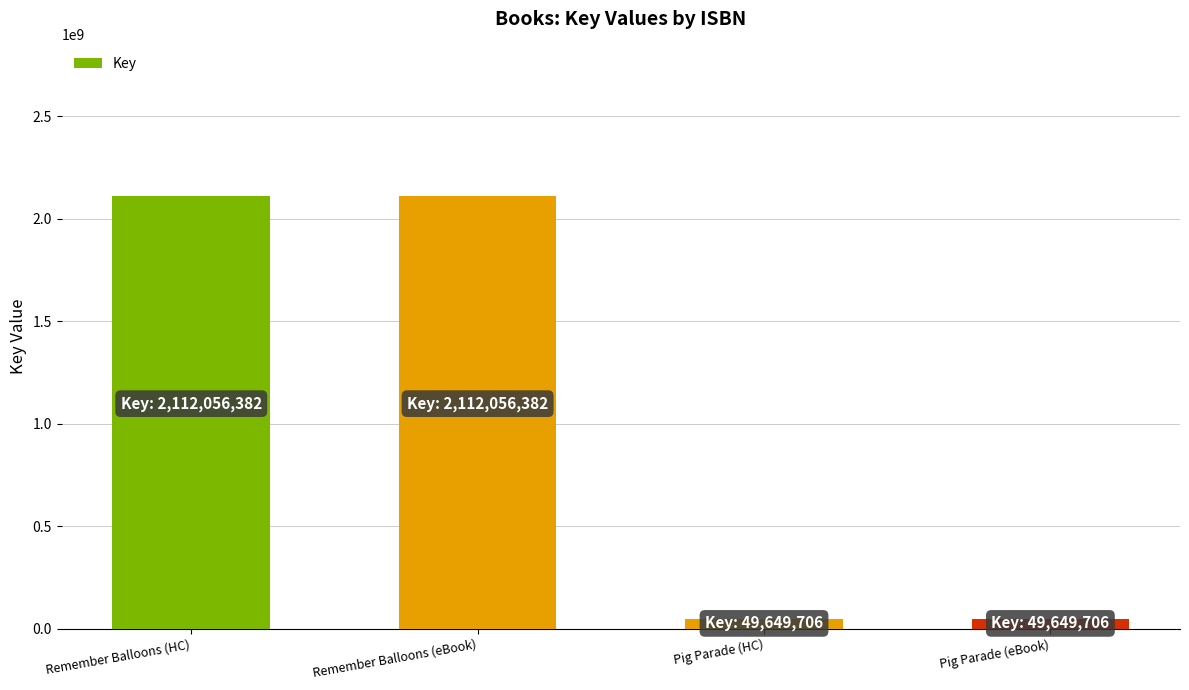

How many distinct data groups are displayed?

1